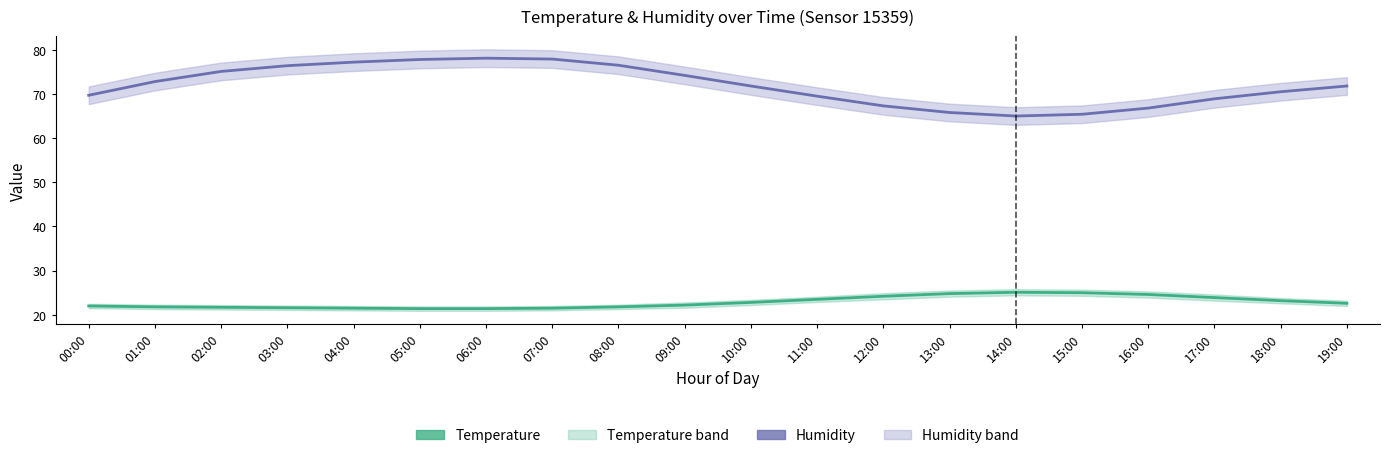

What is the approximate value of Temperature at 06:00?

21.4